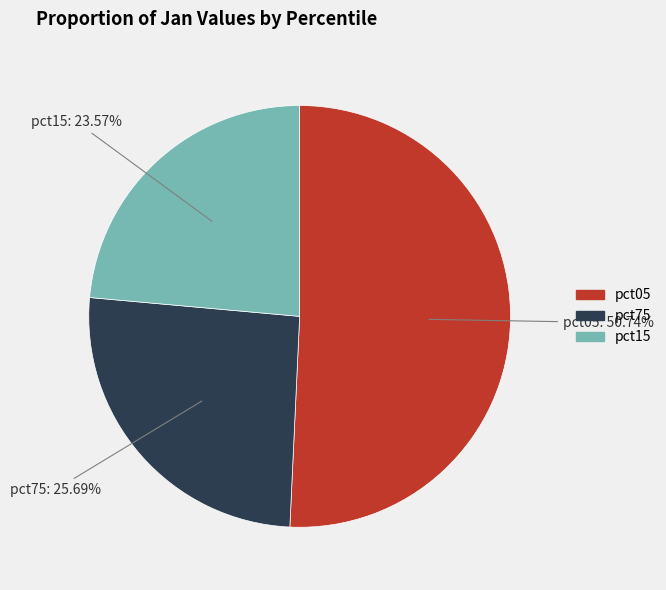

Is there a majority slice in this chart?

Yes